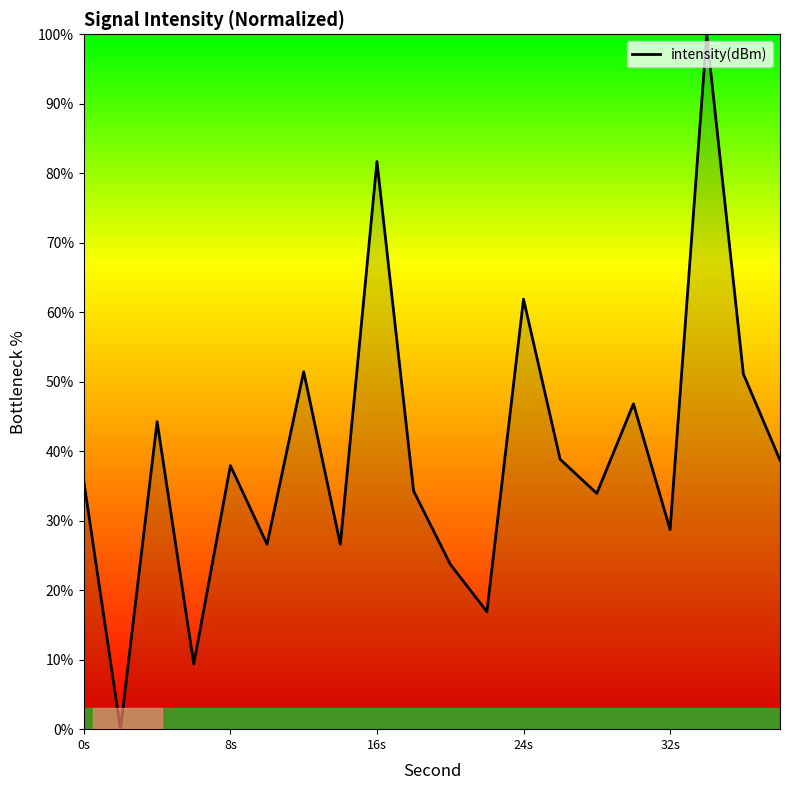

What is the difference between the maximum and minimum values?

100.0